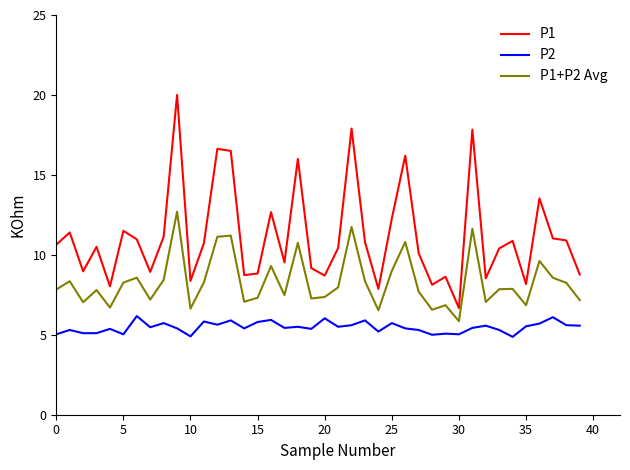

What is the greatest value displayed?

20.0